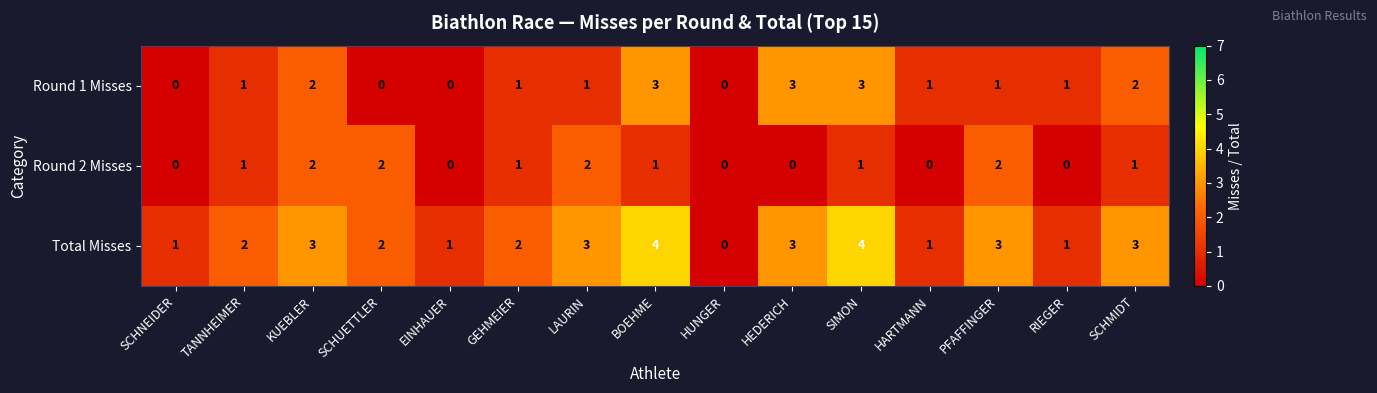

What is the approximate value of Round 1 Misses at BOEHME?

3